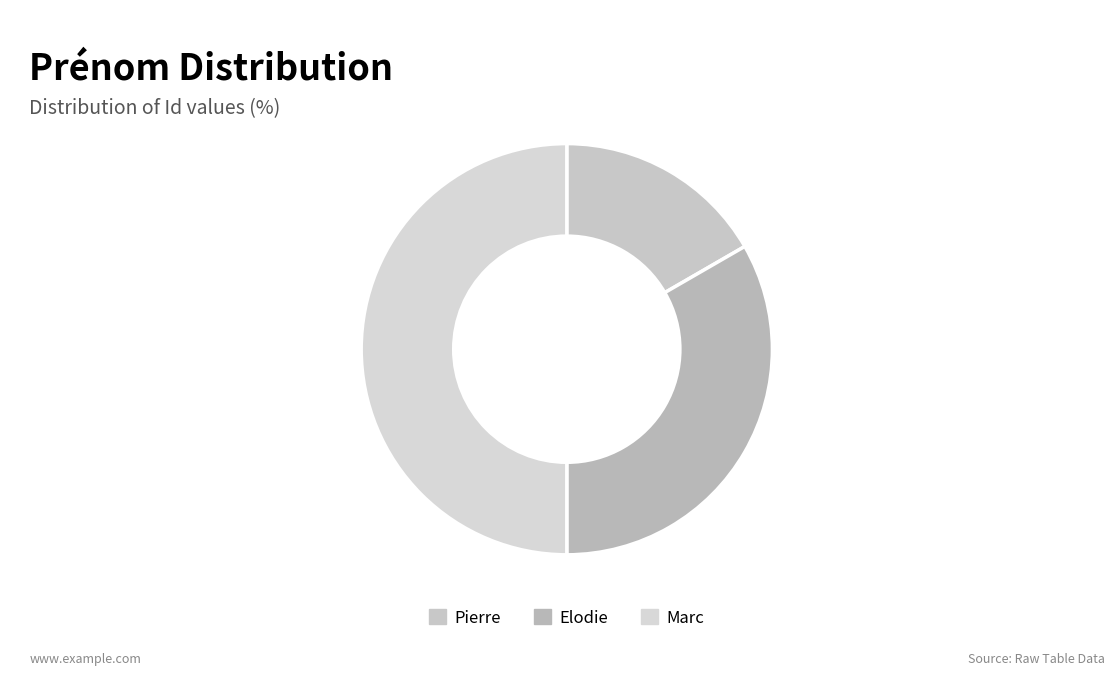

Is it true that Marc is 50% of the pie?

True